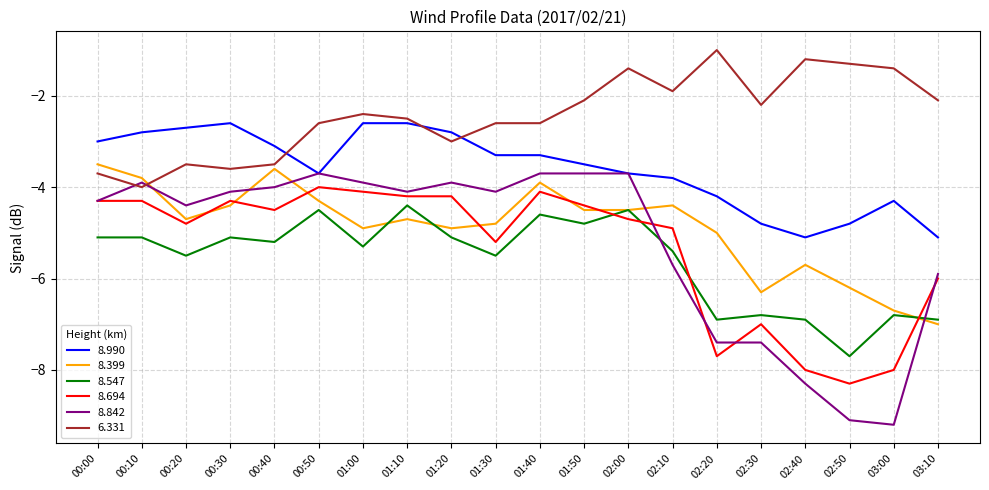

Is the value of 8.694 at 00:50 greater than the value of 8.399 at 02:30?

Yes